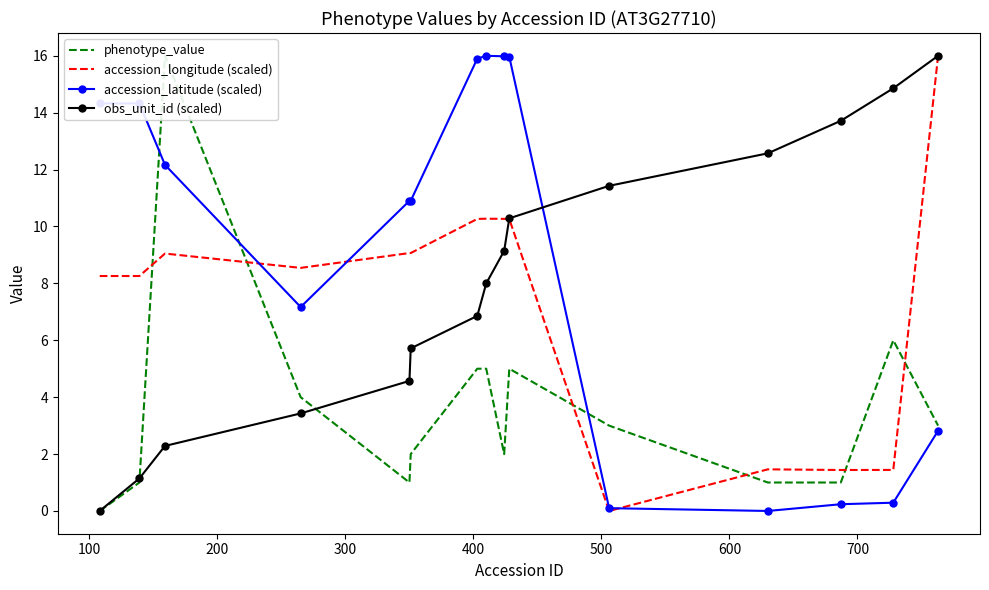

What is the highest value of the obs_unit_id (scaled) series?

16.0